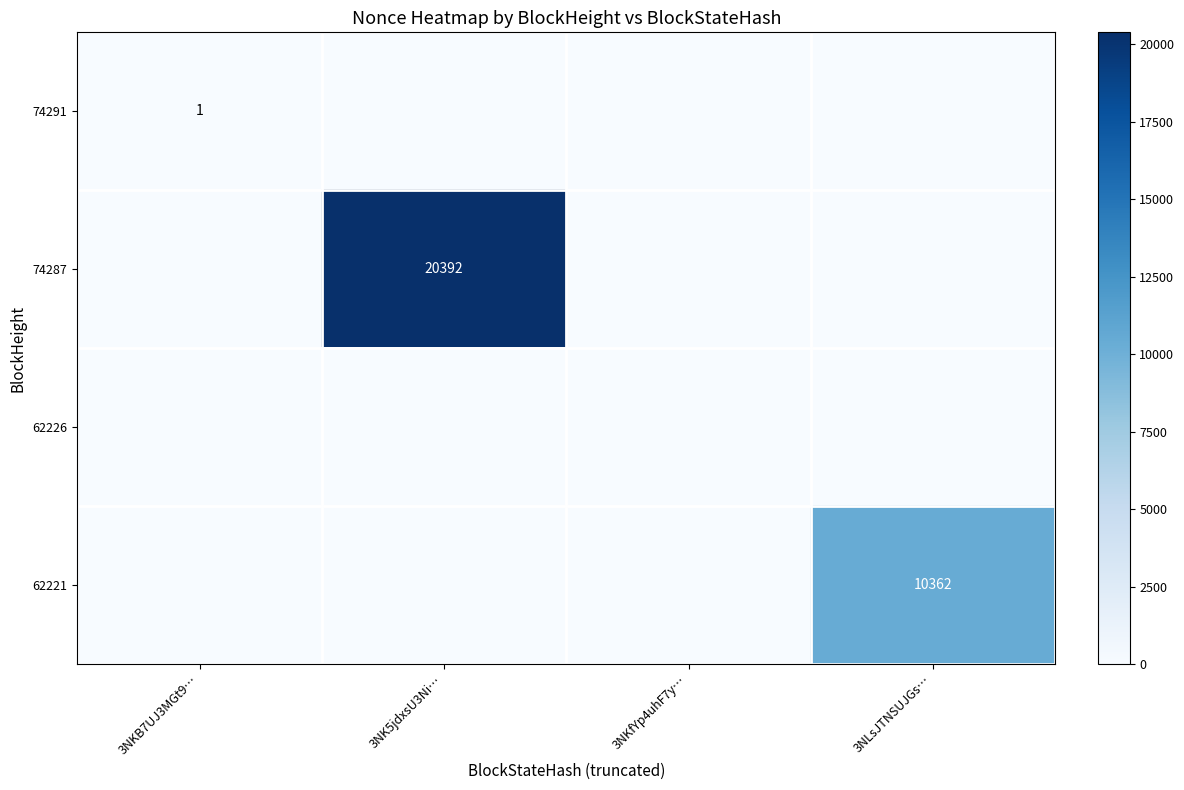

True or false: 74287 has a value of 28435 at 3NK5jdxsU3Ni….

False